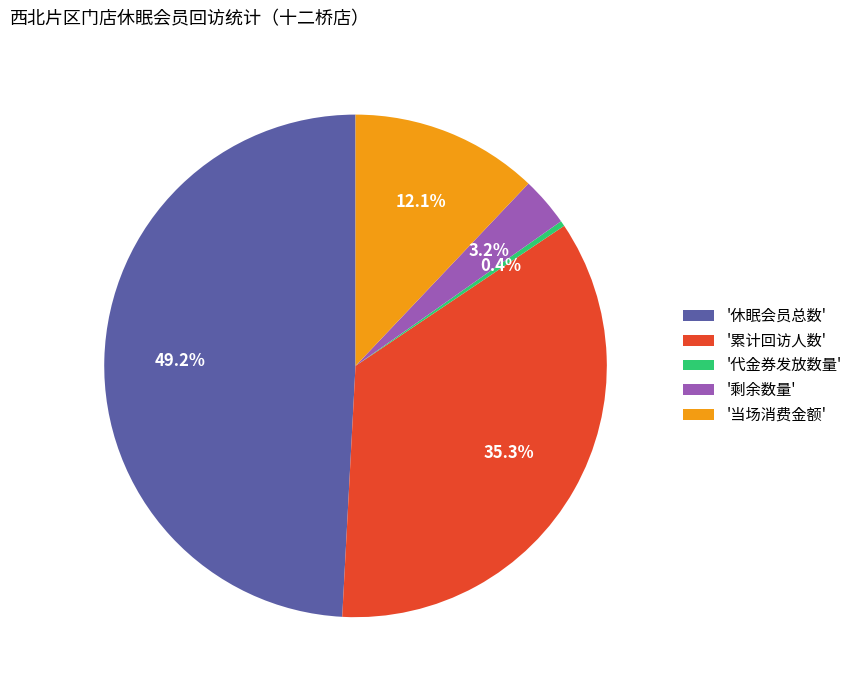

To the nearest percent, what is the difference between the largest and smallest slice percentages?

49%